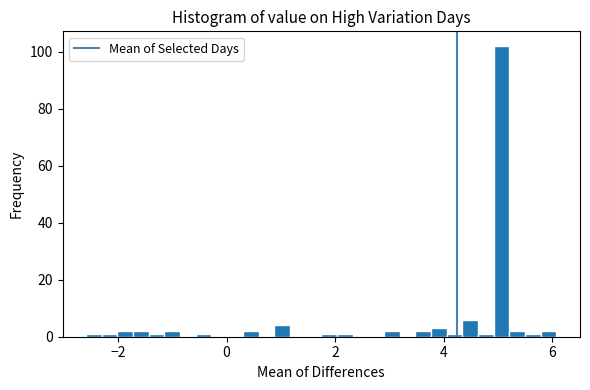

Read against the x-axis, roughly where is the centre of the tallest bar?

5.0